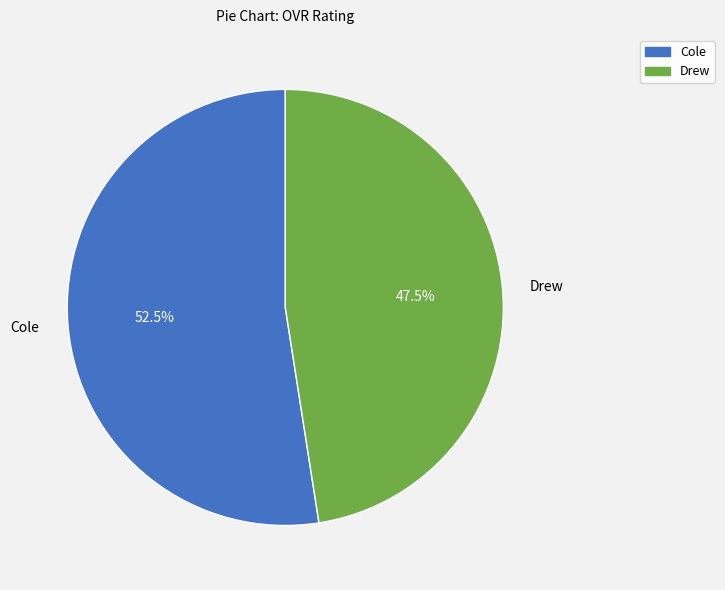

To the nearest percent, what is the difference between the Drew and Cole slice percentages?

5%